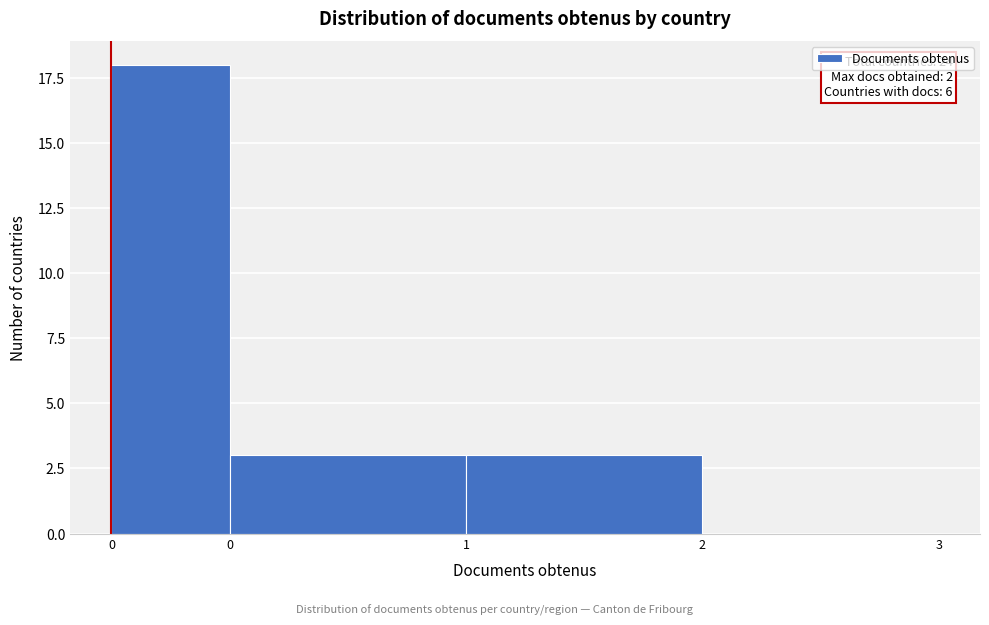

How many positive values are there?

3